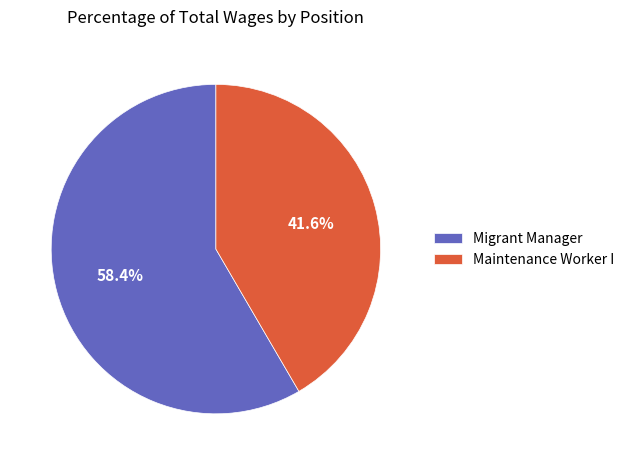

To the nearest percent, what percentage of the pie is Maintenance Worker I?

42%